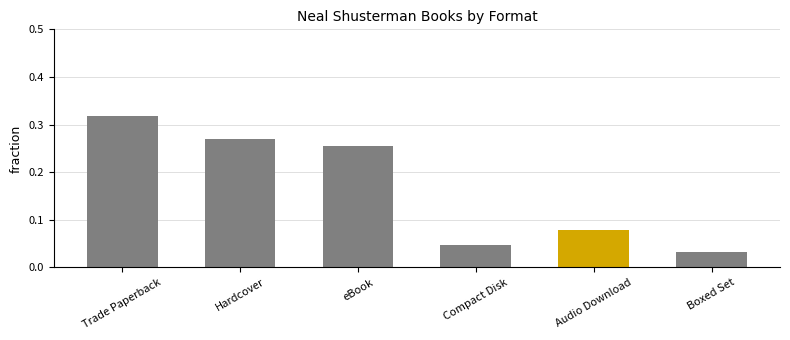

How many categories are shown in the chart?

6